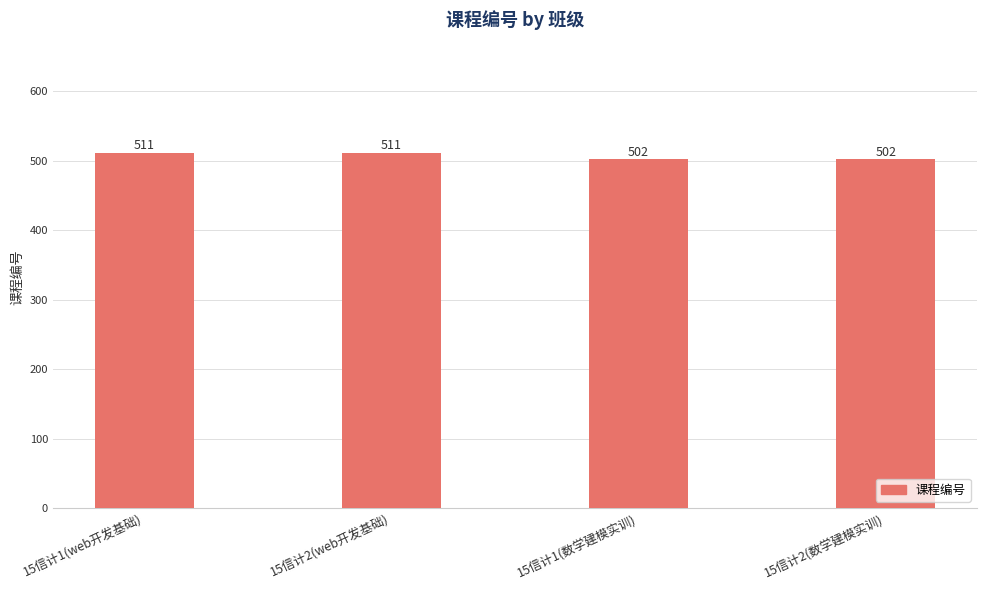

Are the bars horizontal?

No